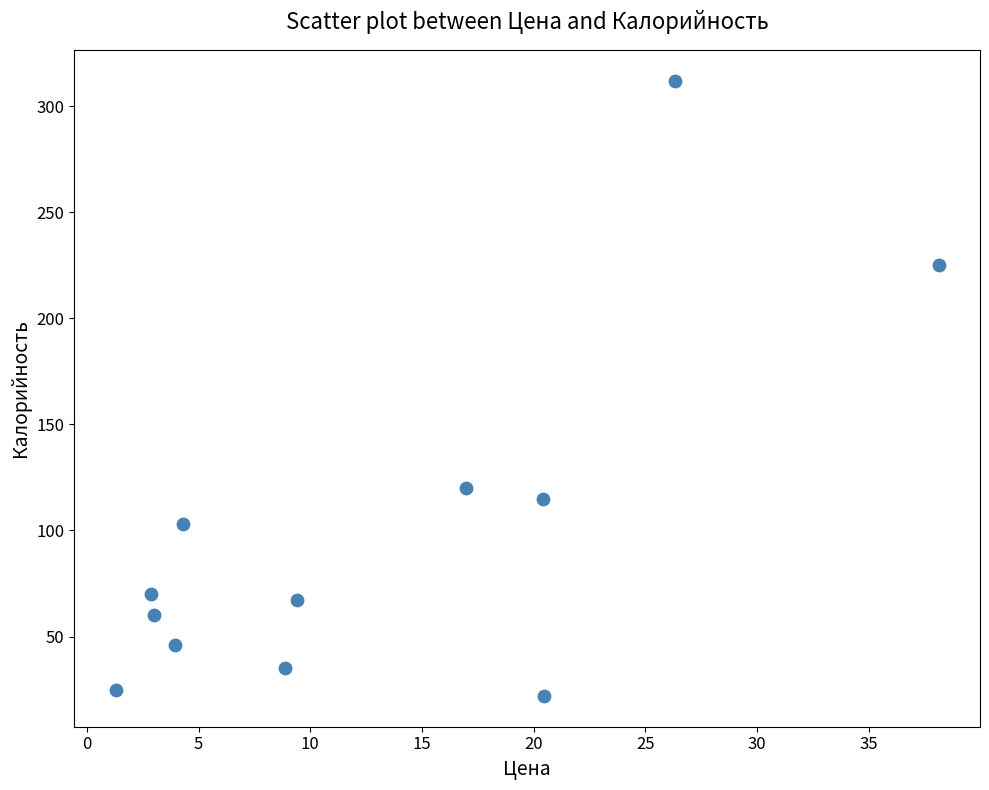

What Y value in the scatter plot is closest to 167?

120